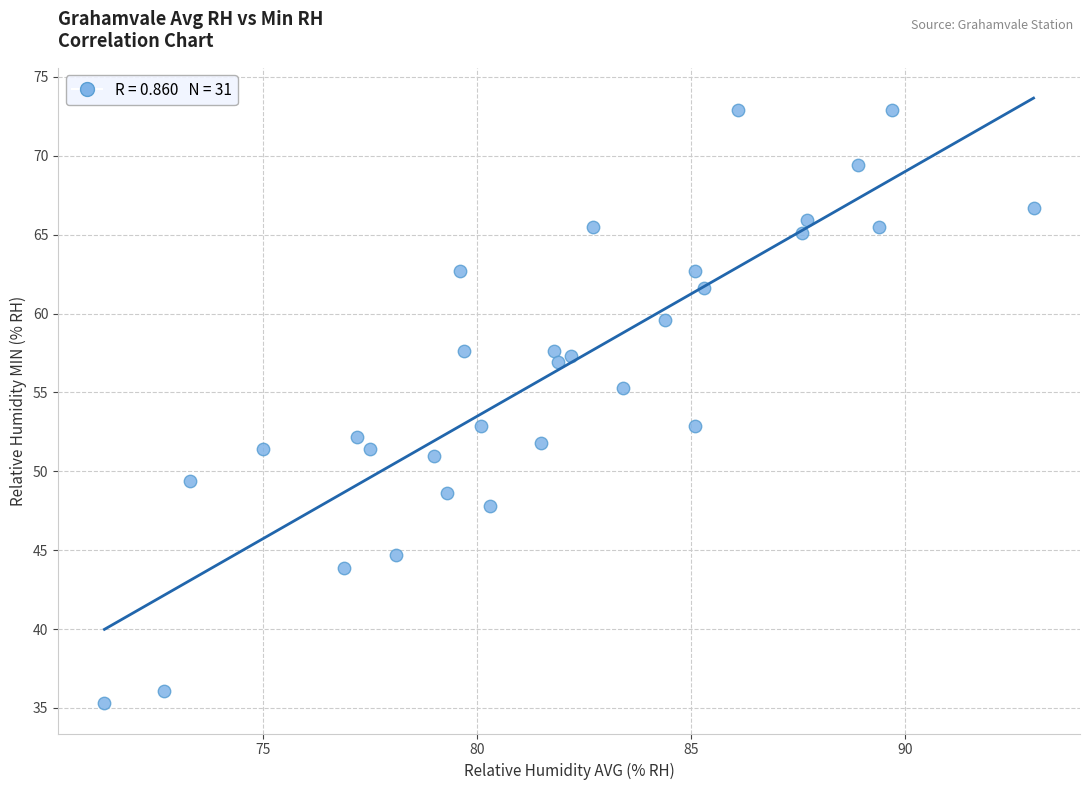

What is the range of X values (max minus min)?

21.7